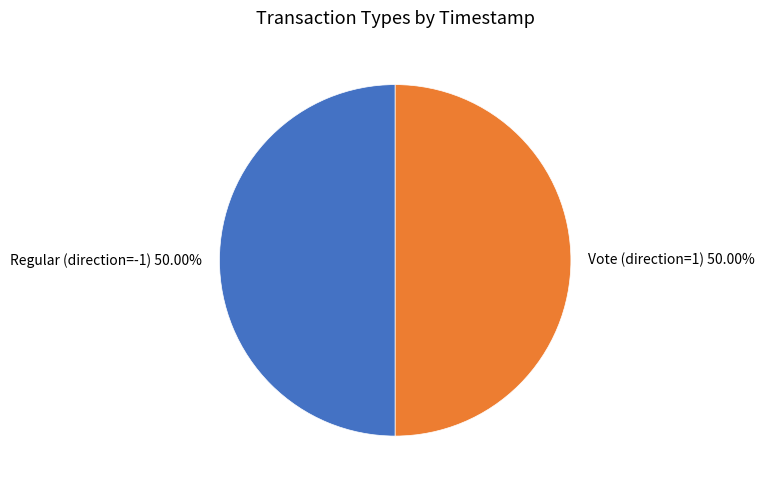

Combined, do Vote (direction=1) and Regular (direction=-1) account for over 50%?

Yes